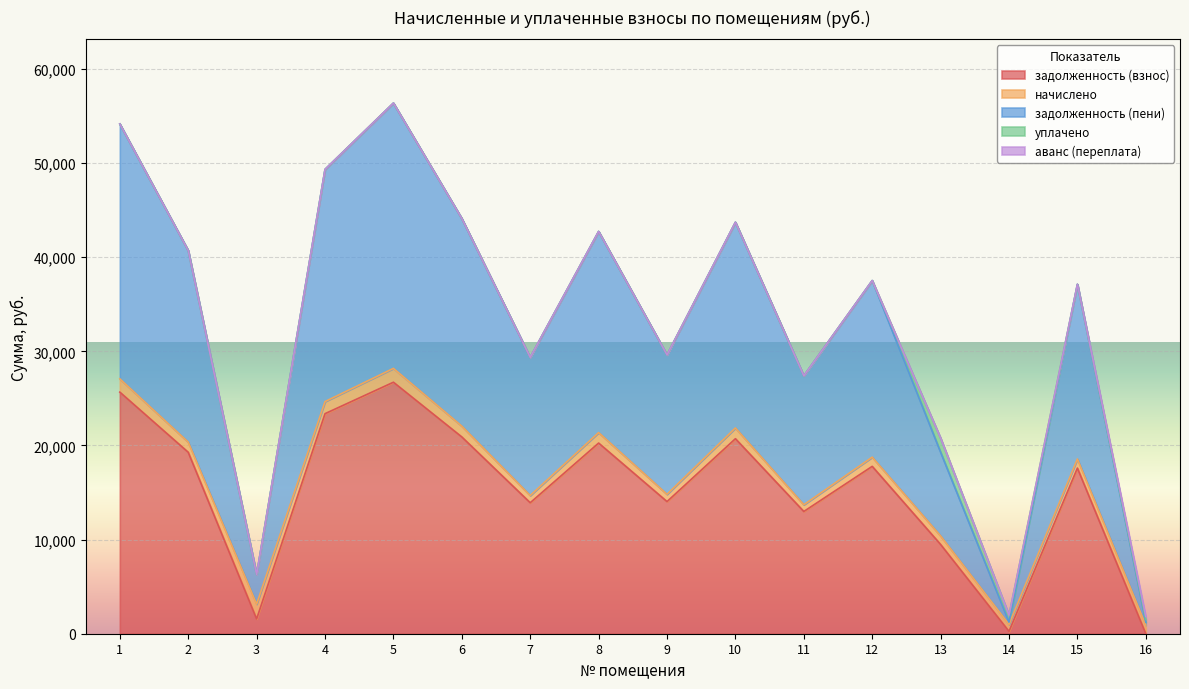

At which category does уплачено reach its first local valley?

15